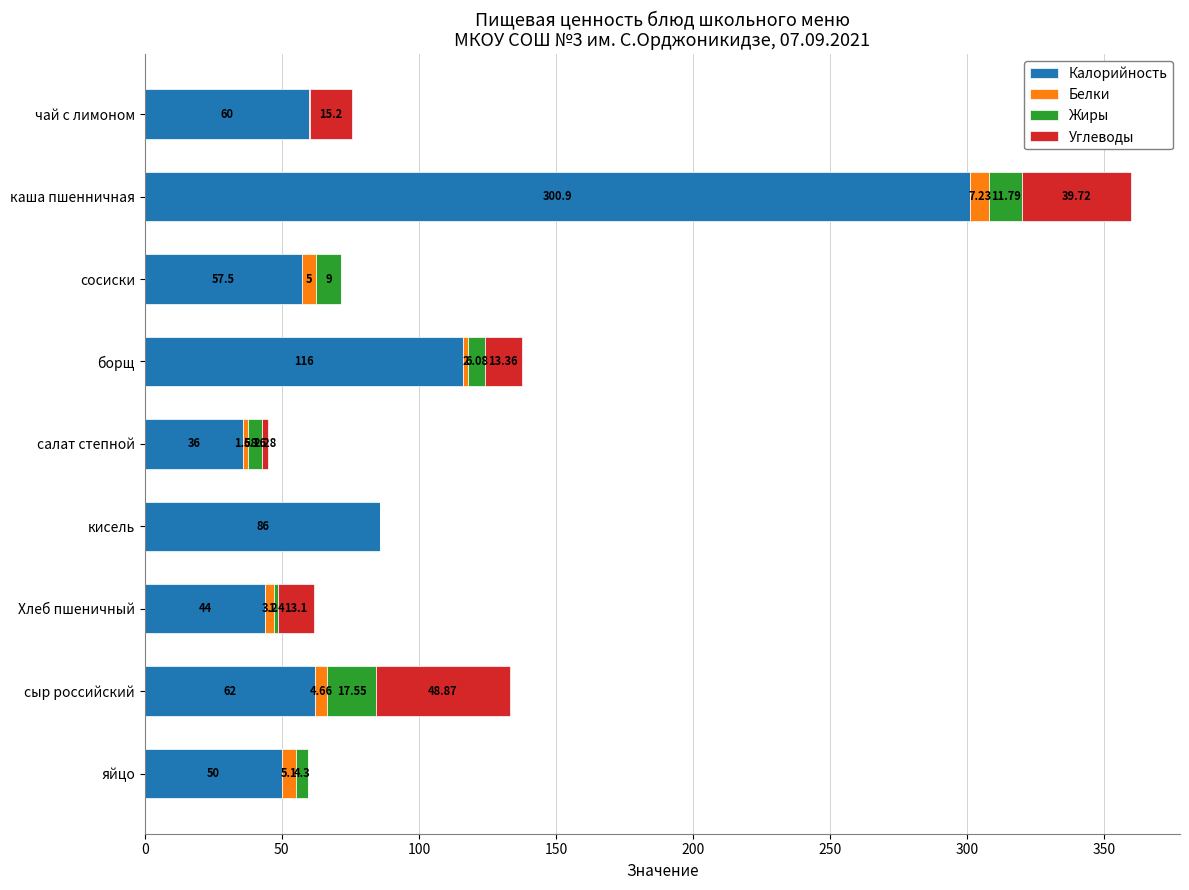

What is the total value across all series at чай с лимоном?

75.5